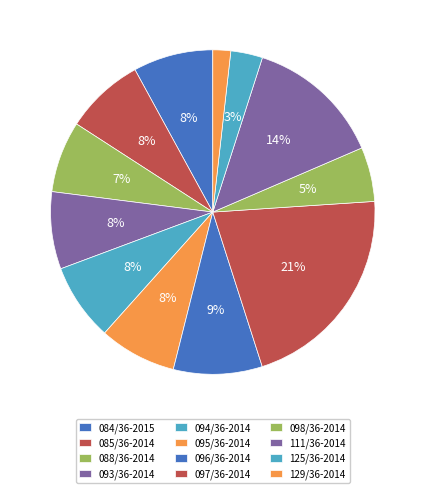

Which slice is the largest?

097/36-2014